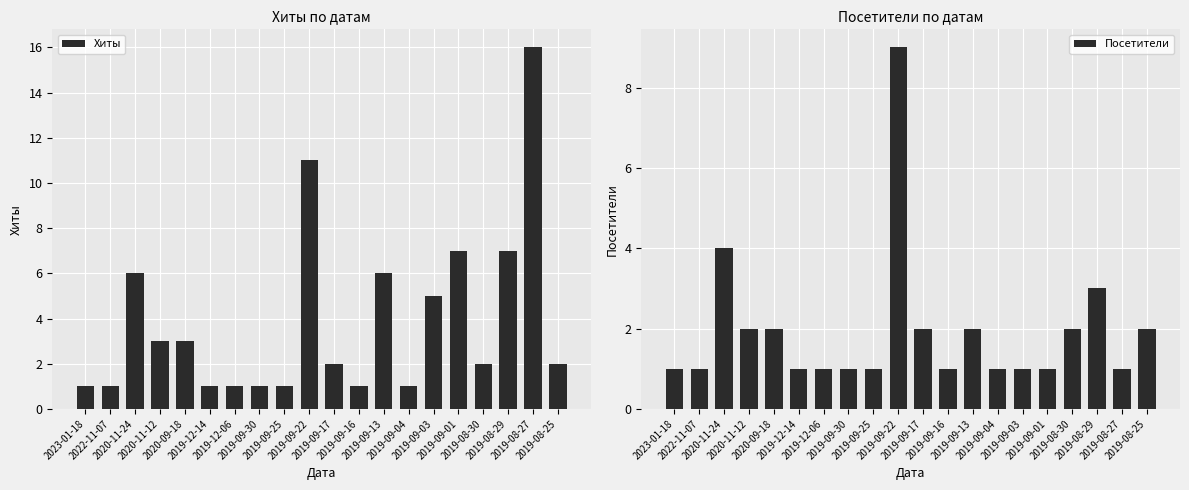

Is it true that Посетители equals 1 at 2019-09-30?

True